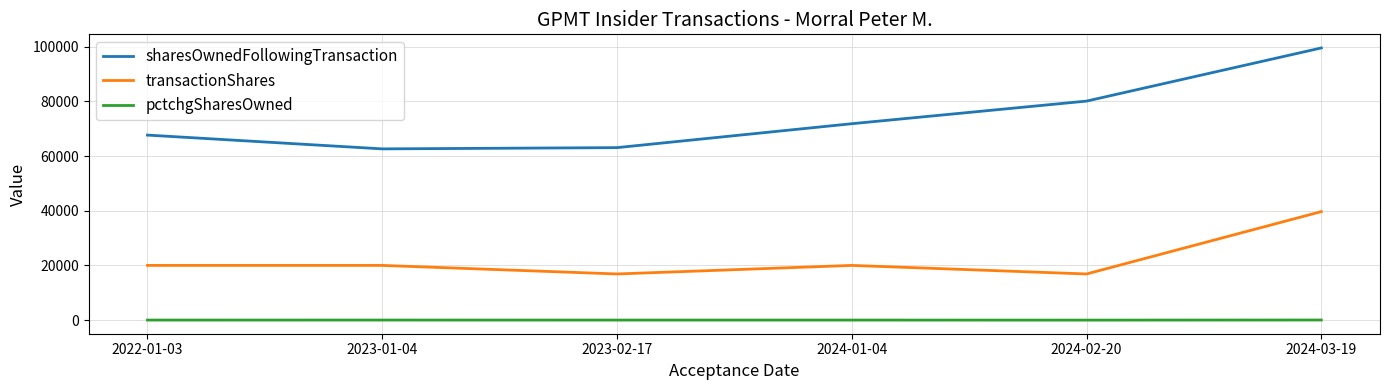

Which series has the largest range (max minus min)?

sharesOwnedFollowingTransaction